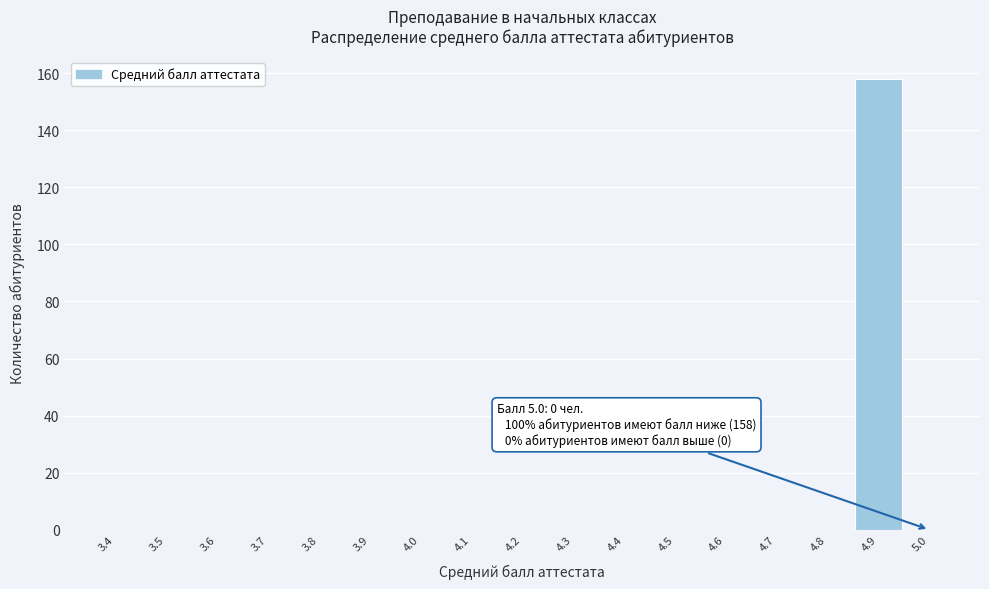

Reading left to right, what are all the values shown in this chart?

3.4=0	3.5=0	3.6=0	3.7=0	3.8=0	3.9=0	4.0=0	4.1=0	4.2=0	4.3=0	4.4=0	4.5=0	4.6=0	4.7=0	4.8=0	4.9=158	5.0=0